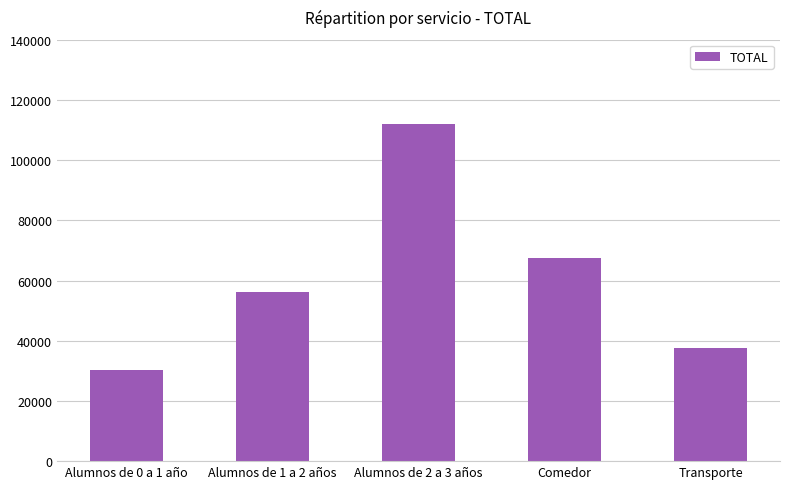

Reading right to left, what are all the values shown in this chart?

Transporte=37500	Comedor=67500	Alumnos de 2 a 3 años=112160	Alumnos de 1 a 2 años=56160	Alumnos de 0 a 1 año=30160